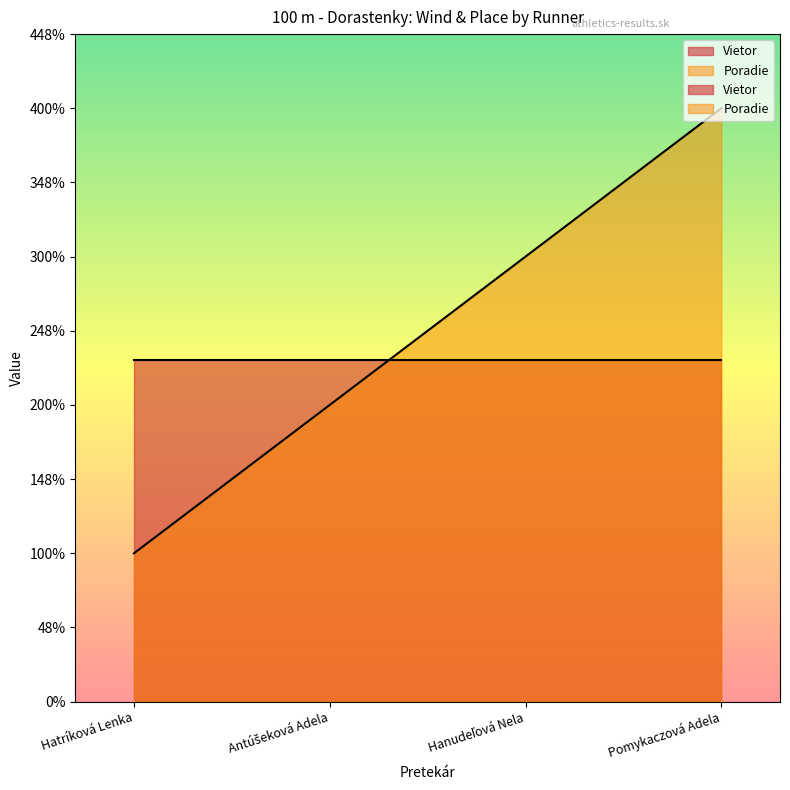

What is the maximum value shown in the chart?

4